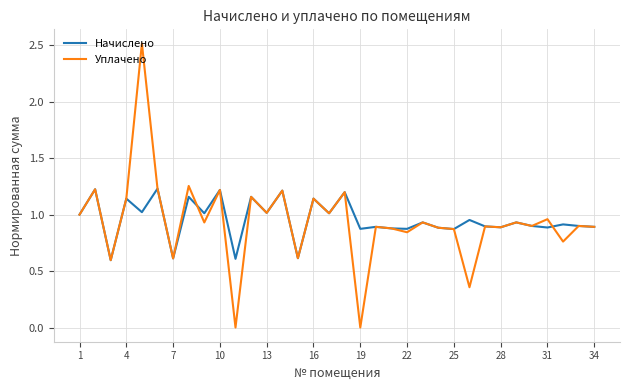

What is the greatest value displayed?

2.5